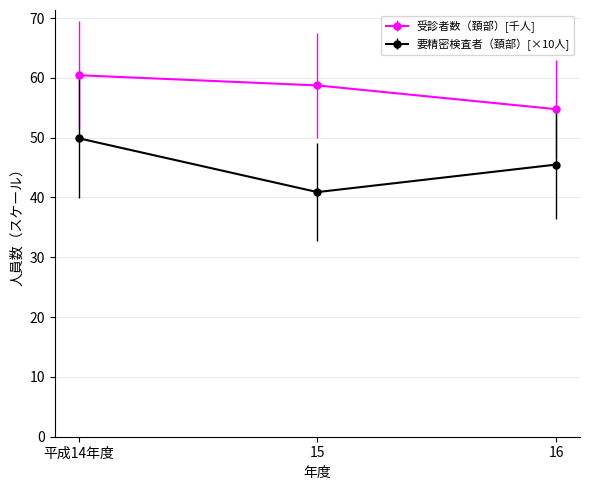

What position from the left is 16?

3